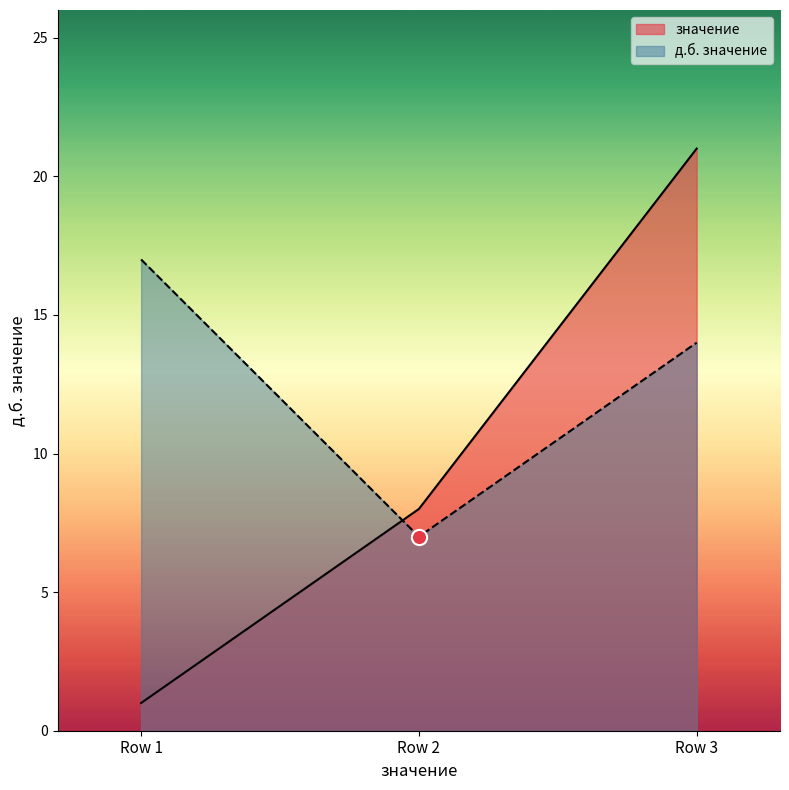

What are all the series names shown in the legend?

значение, д.б. значение